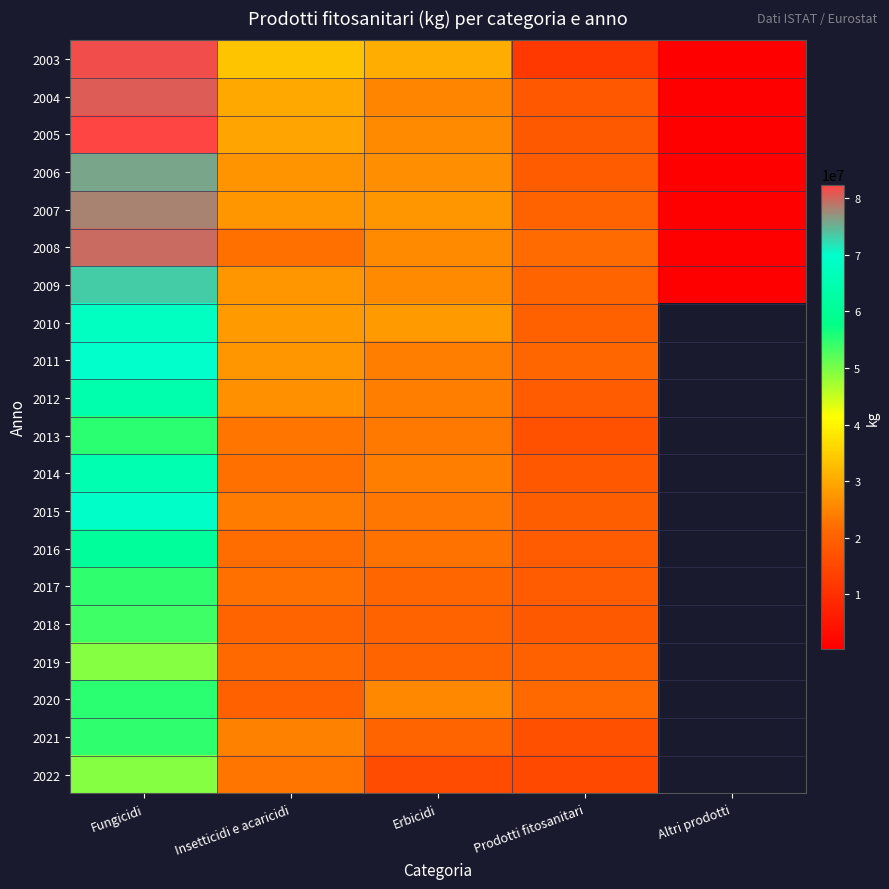

The 2005 series shows 16919312.0 at Erbicidi. True or false?

False